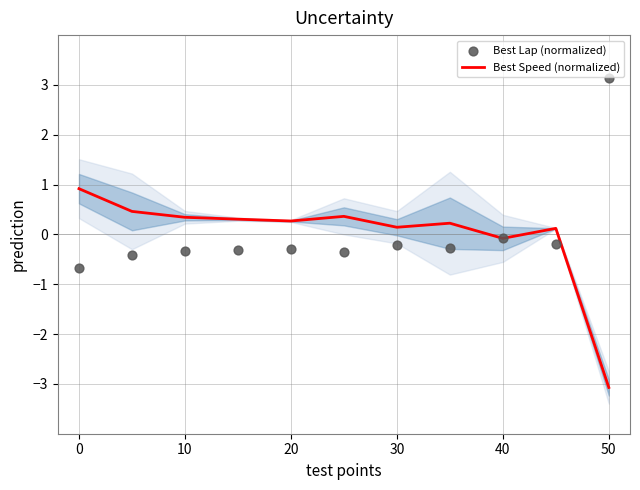

Which series has the largest total across all categories?

Best Lap (normalized)